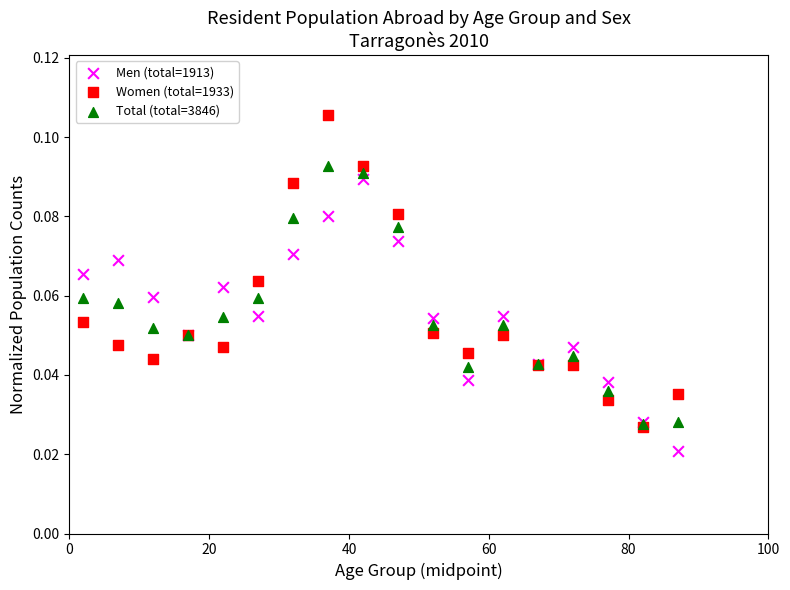

What are all the series names shown in the legend?

Men (total=1913), Women (total=1933), Total (total=3846)